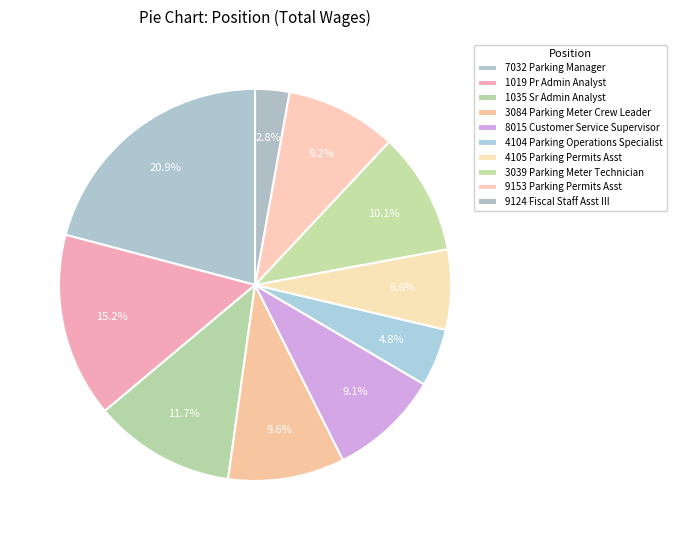

What percentage do 1035 Sr Admin Analyst and 7032 Parking Manager together represent?

32.6%